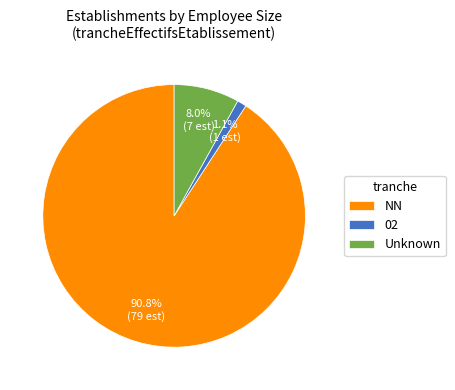

Which has a higher value, Unknown or NN?

NN